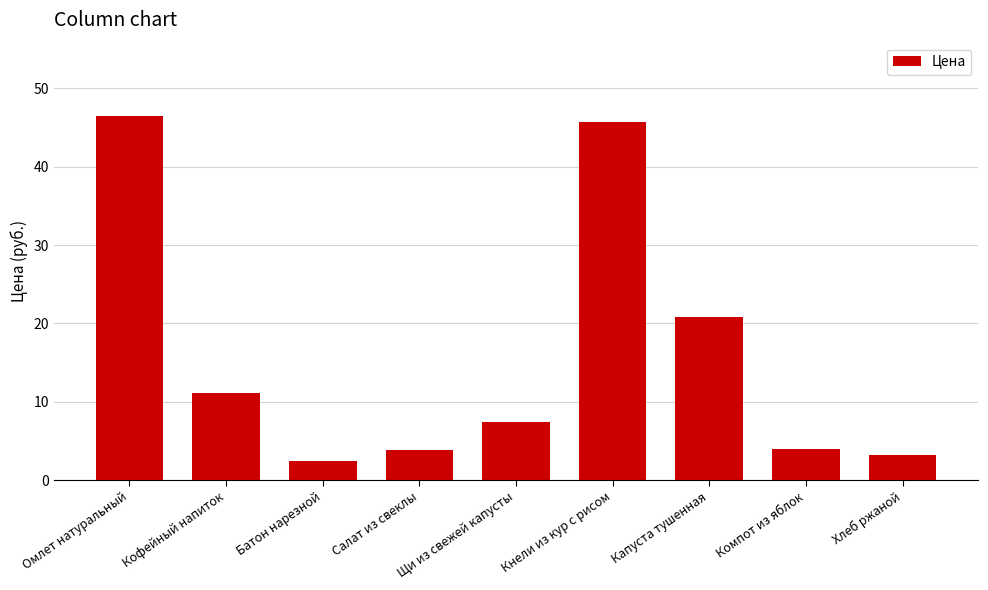

Which label corresponds to the smallest value in the chart?

Батон нарезной